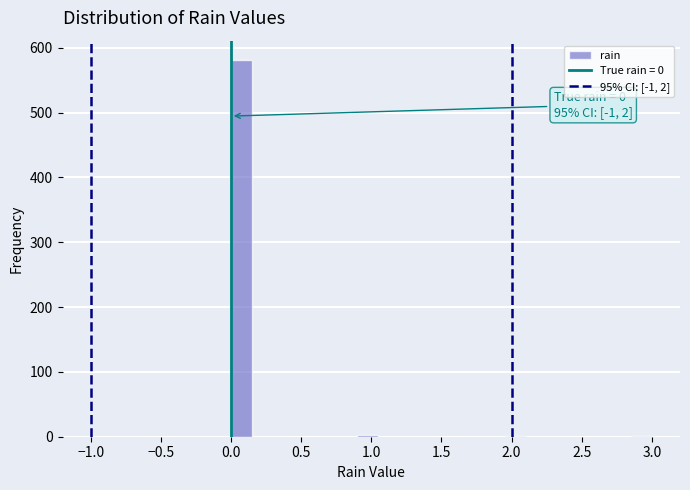

Around what value on the x-axis is the tallest bar? Give the approximate position of its centre, as read against the axis.

0.10